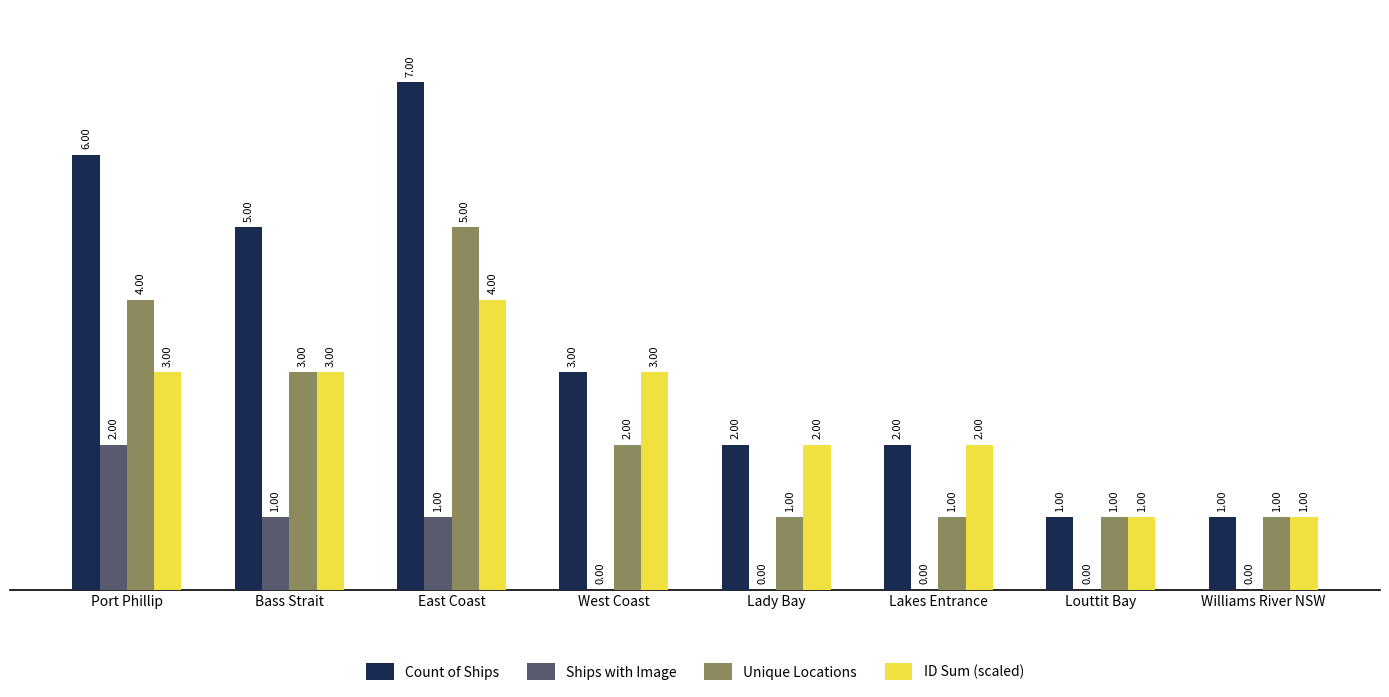

What is the sum of all ID Sum (scaled) values?

19